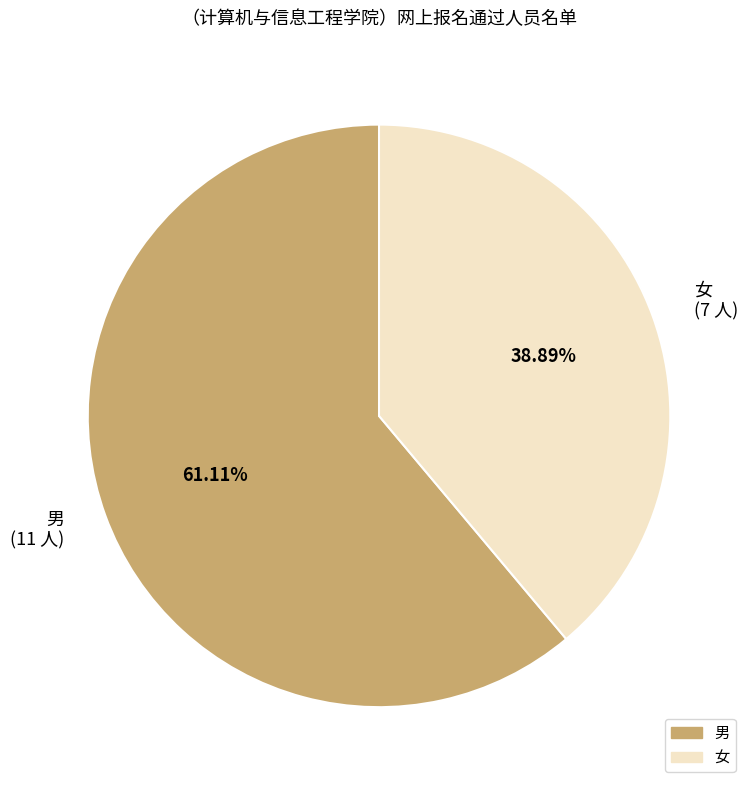

To the nearest percent, what percentage of the pie is 男?

61%